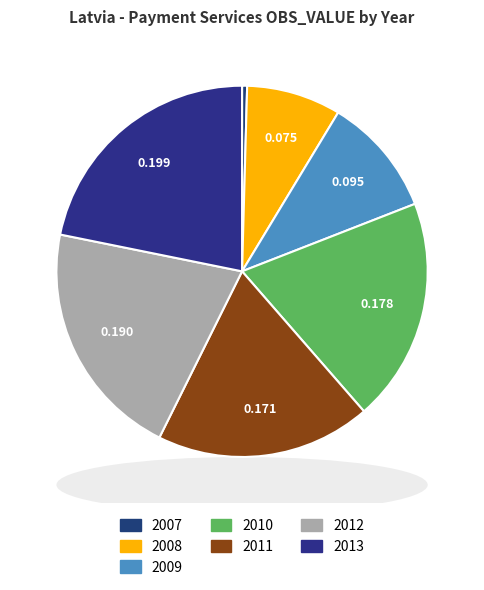

Rank the categories by value from lowest to highest.

2007, 2008, 2009, 2011, 2010, 2012, 2013